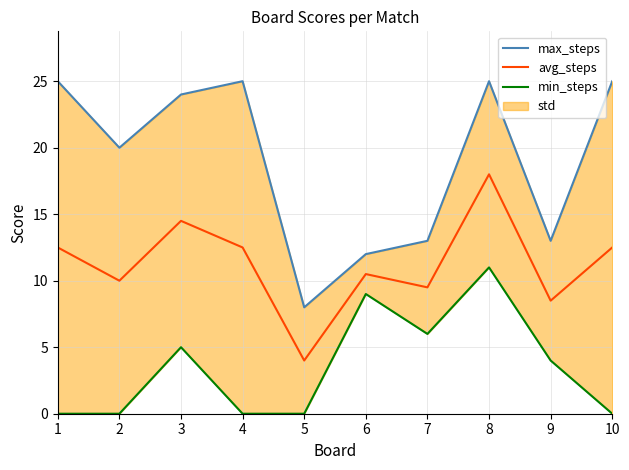

Does the chart have visible grid lines?

Yes